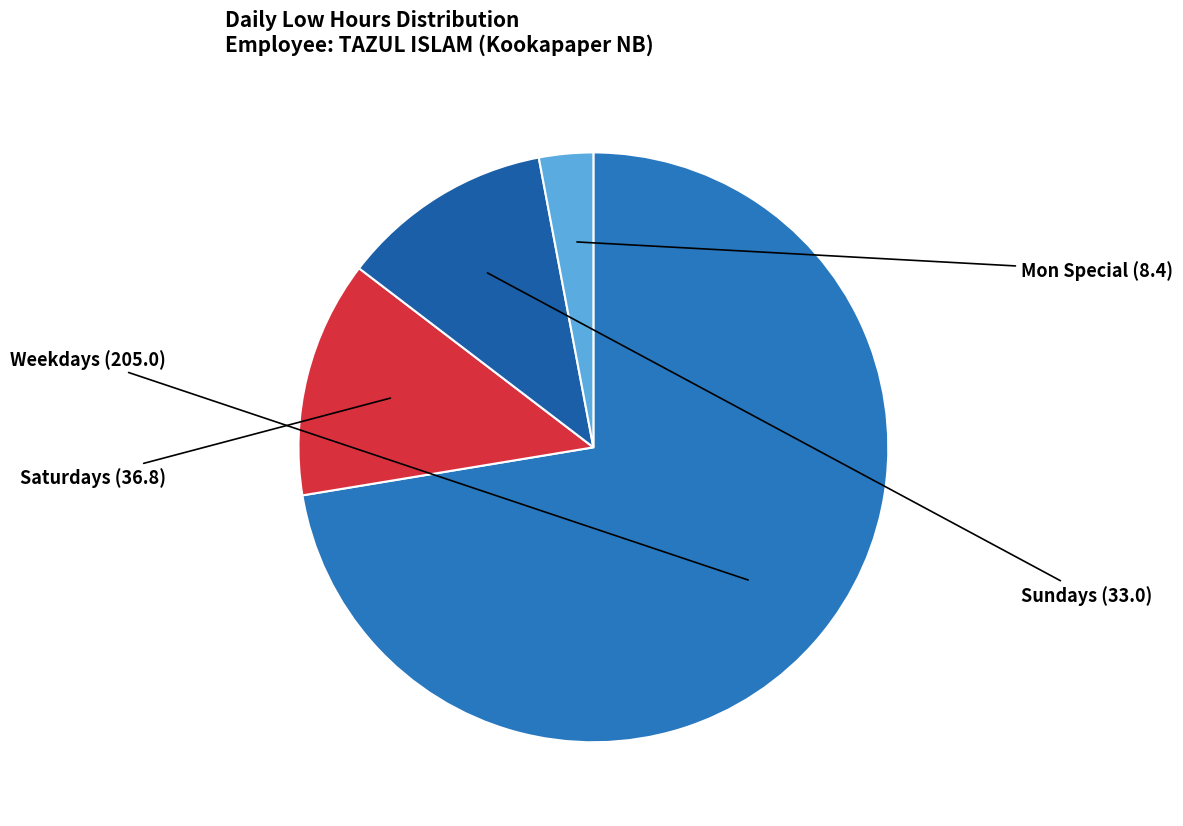

Do Saturdays and Mon Special together represent more than half of the pie?

No